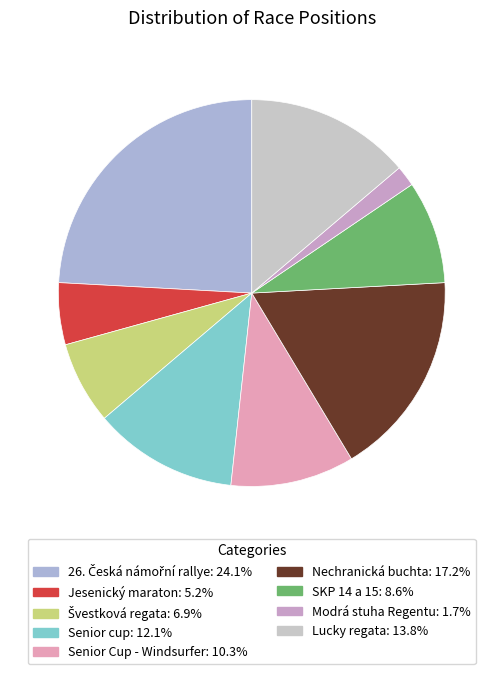

To the nearest percent, what is the difference between the Švestková regata and SKP 14 a 15 slice percentages?

2%